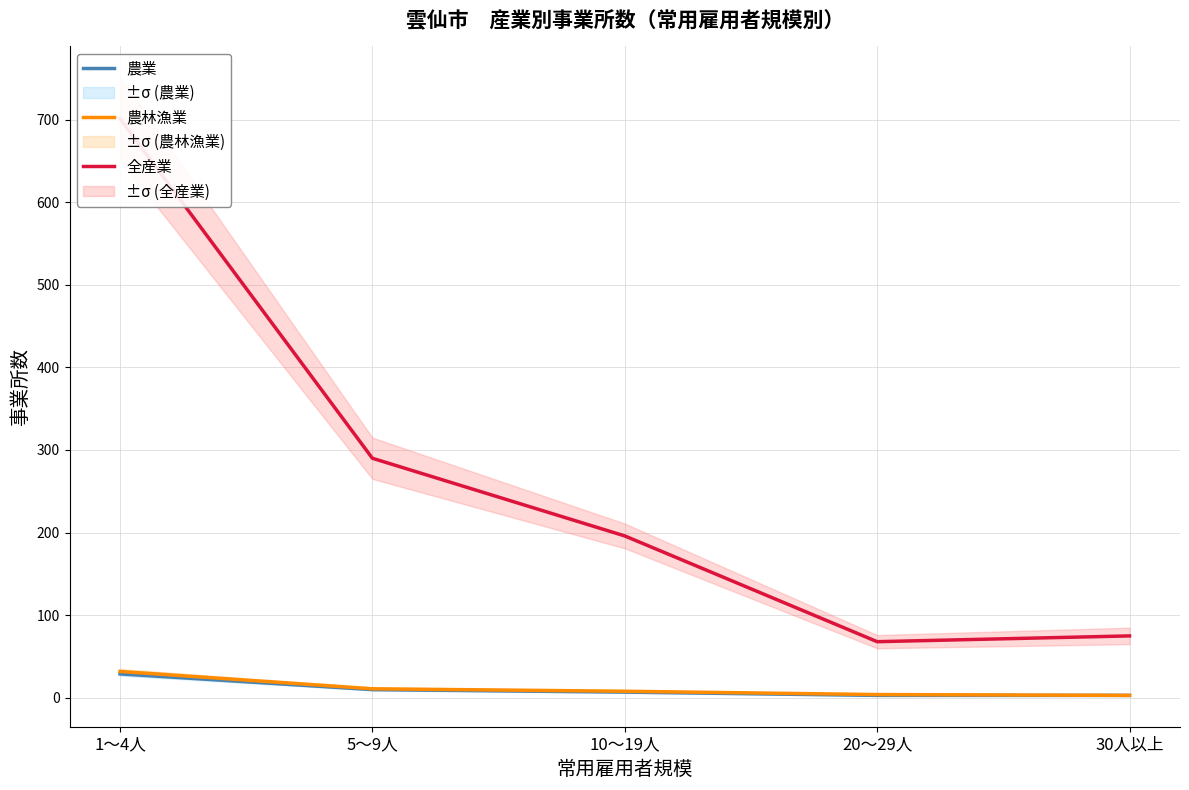

At which category does the chart reach its peak across all series?

1～4人